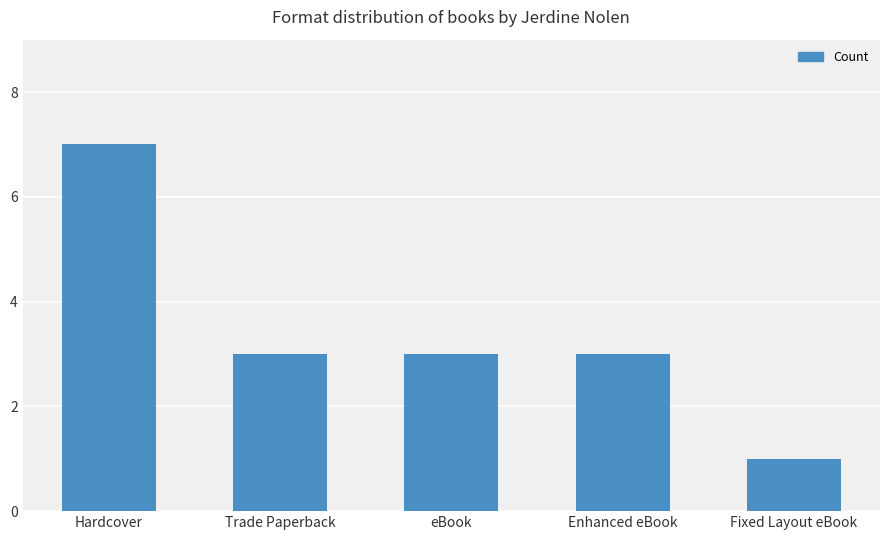

What is the sum of all values?

17